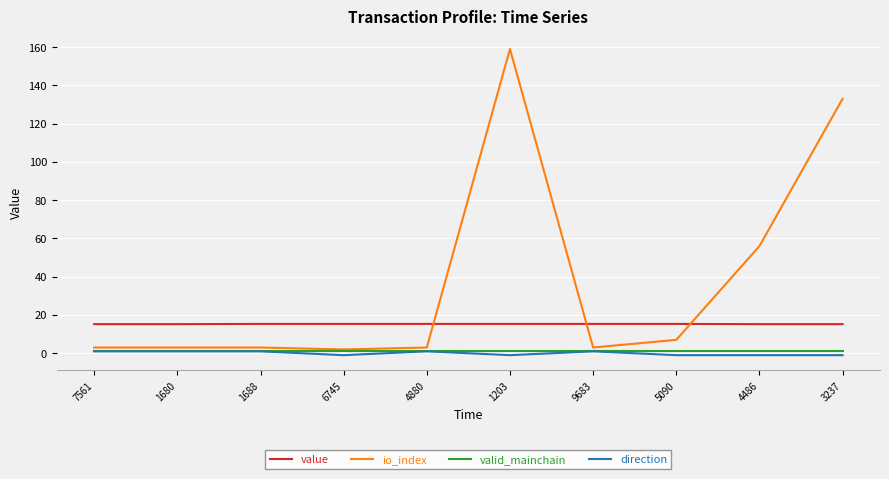

What is the lowest value of the io_index series?

2.0